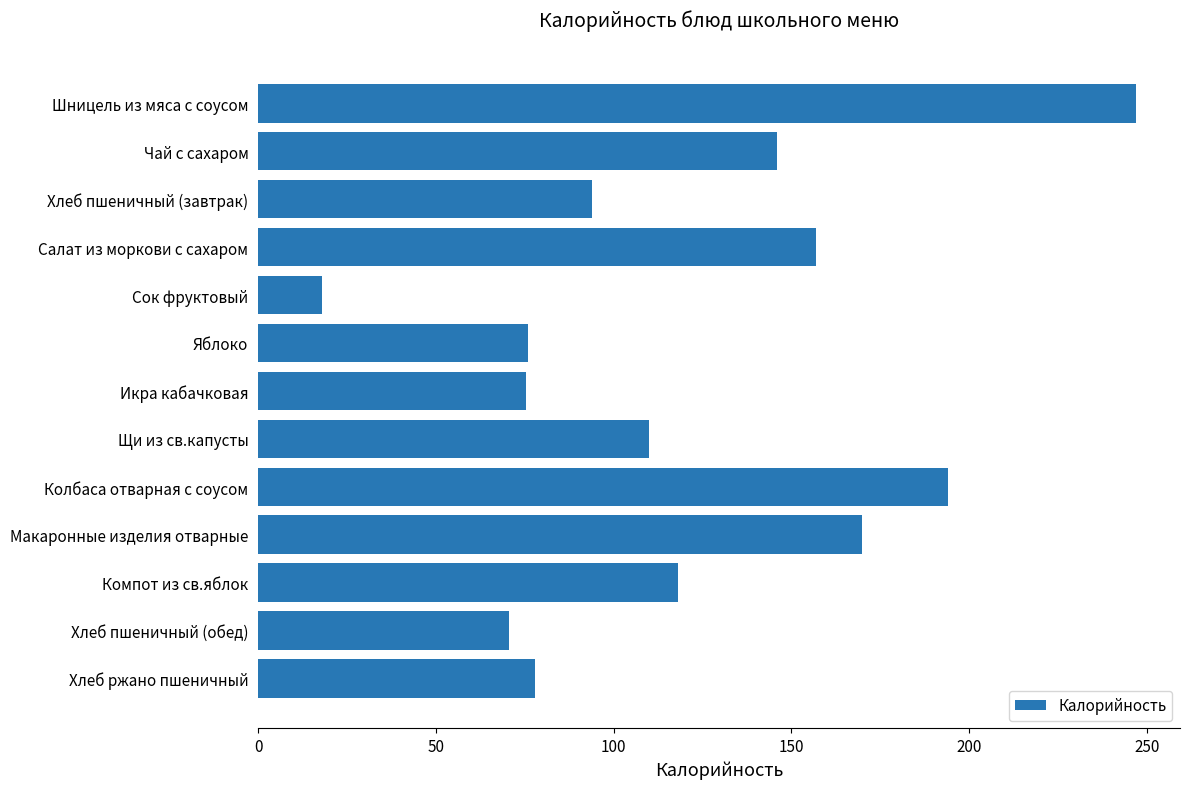

Count the number of categories in the chart.

13